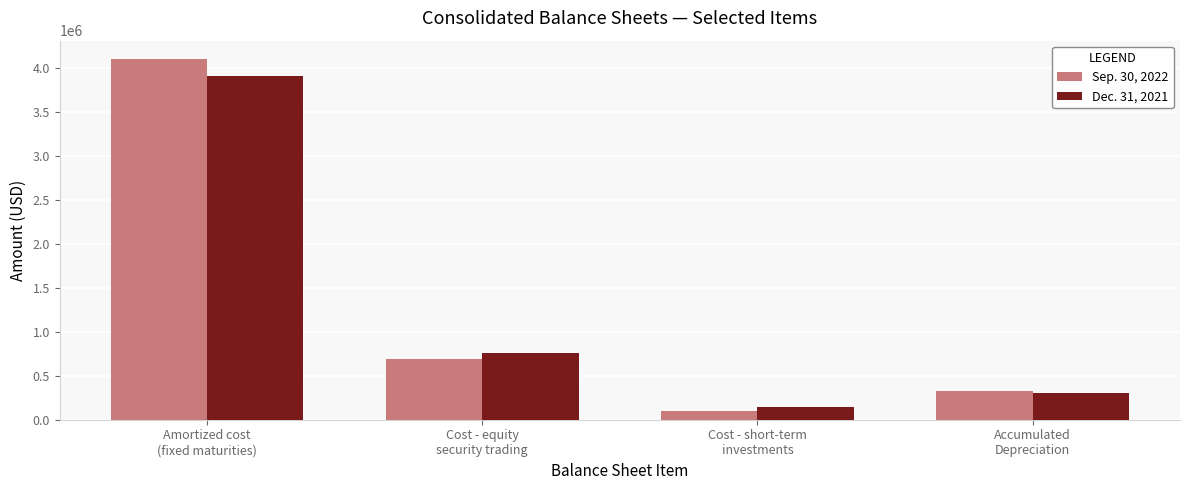

At which label does Sep. 30, 2022 reach its peak?

Amortized cost
(fixed maturities)